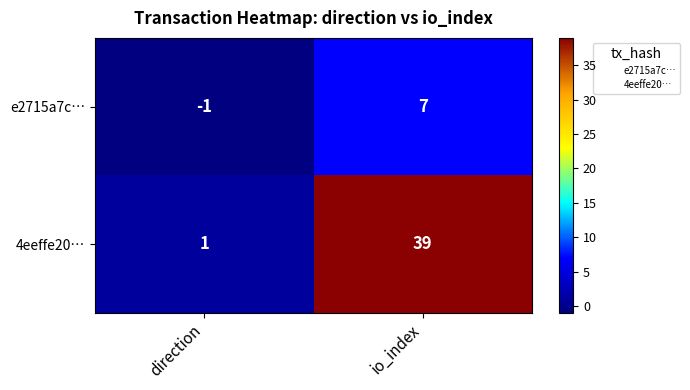

Where is e2715a7c… nearest to the value 3?

direction